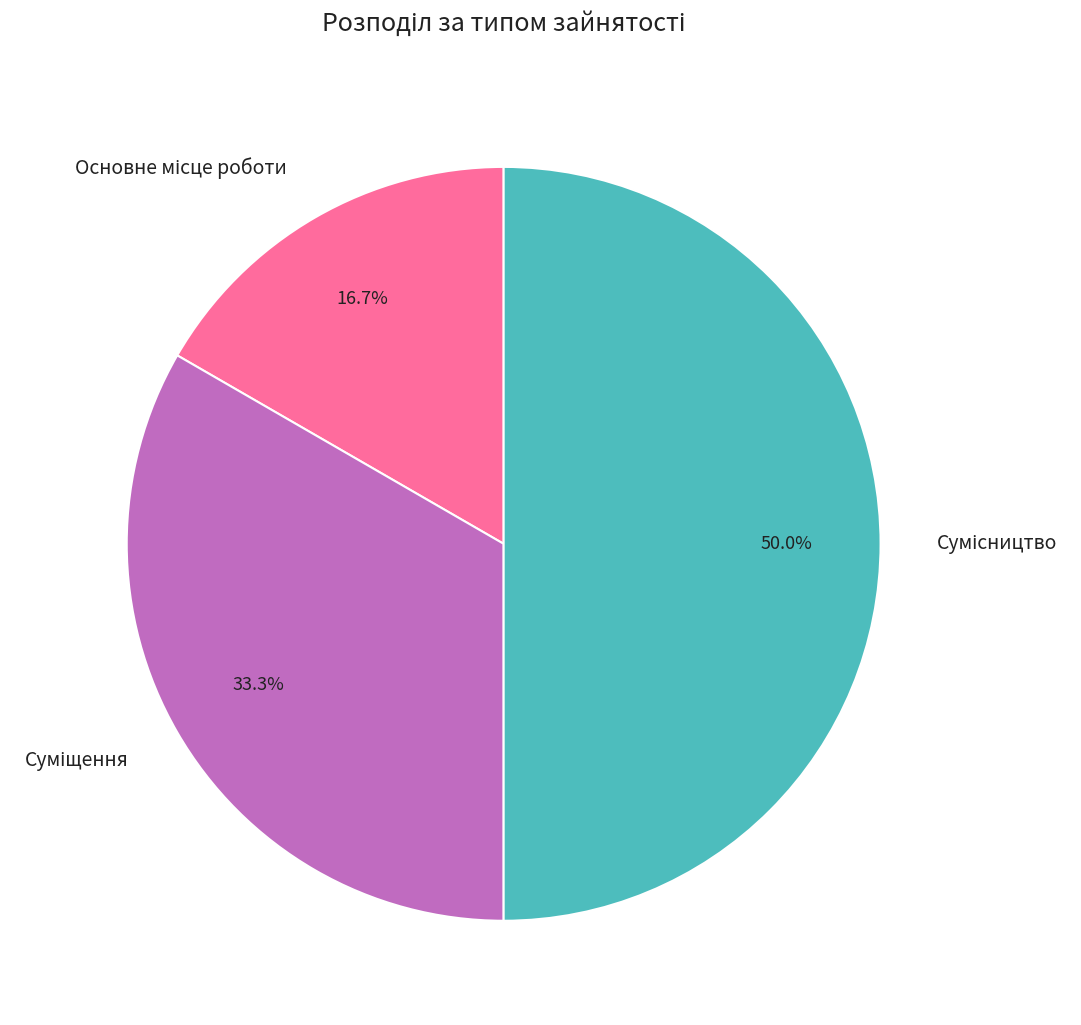

Is the sum of Сумісництво and Суміщення greater than half?

Yes